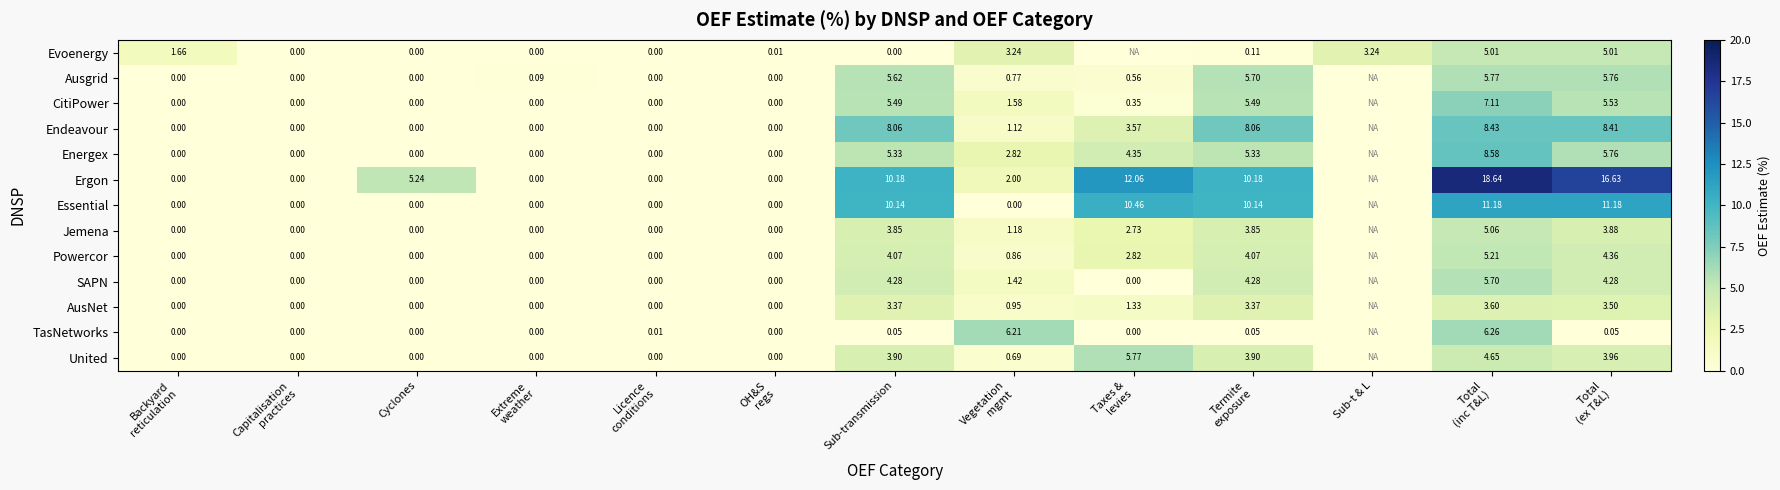

Between Backyard
reticulation and Cyclones, which series saw the biggest shift?

Ergon